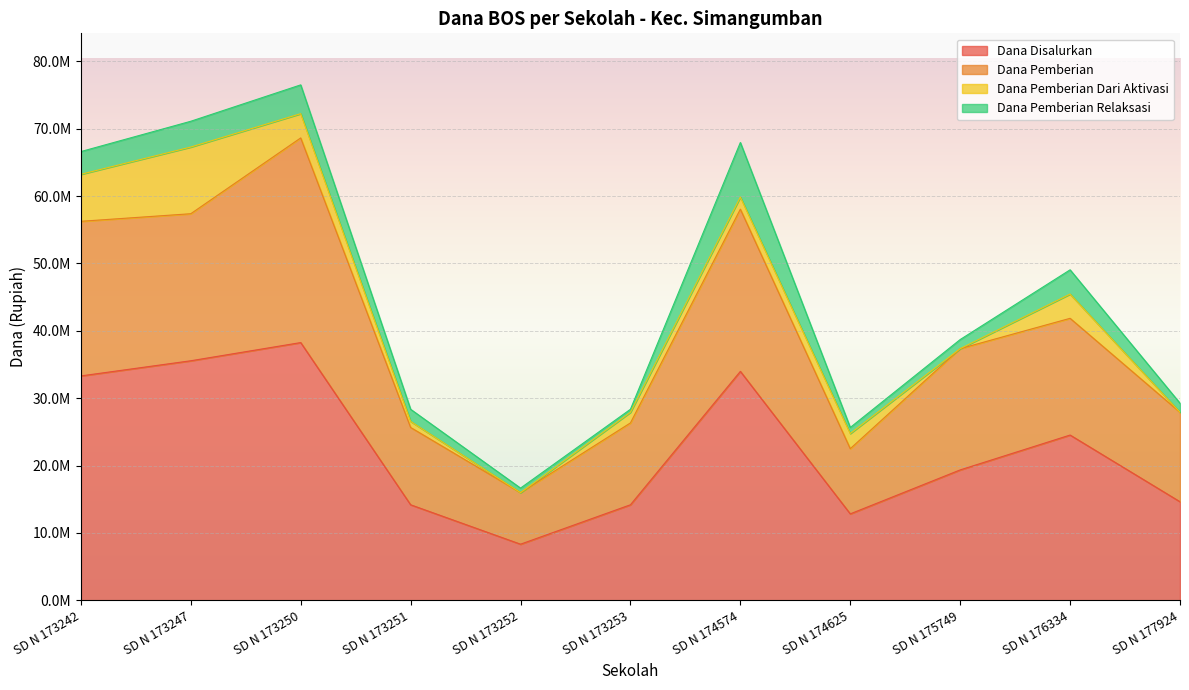

Does the chart display data point markers on the line(s)?

No